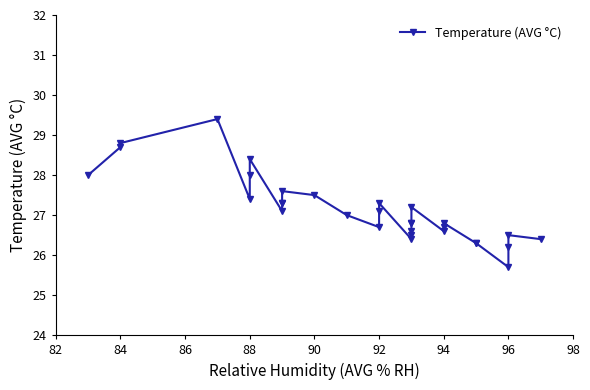

What is the difference between the maximum and minimum values?

3.7